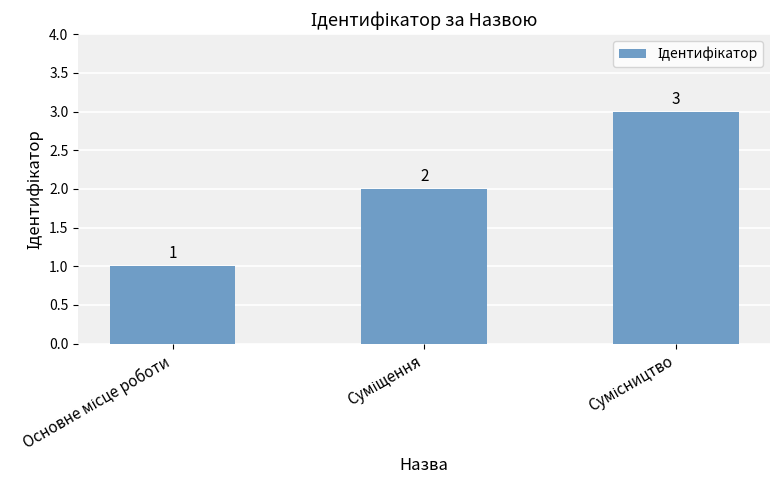

What is the sum of all values?

6